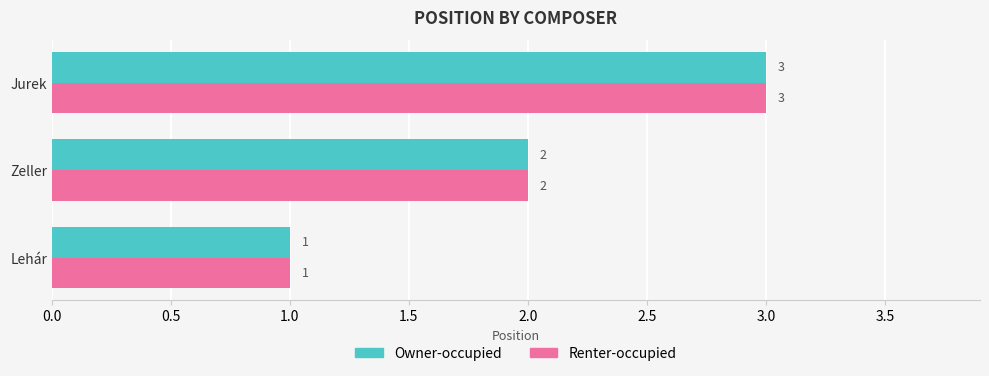

The value of Owner-occupied at Jurek is 1. True or false?

False